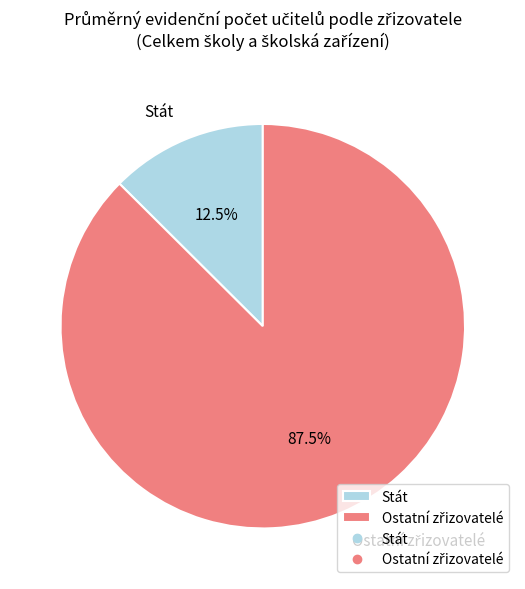

Does Stát account for over 50% of the chart?

No